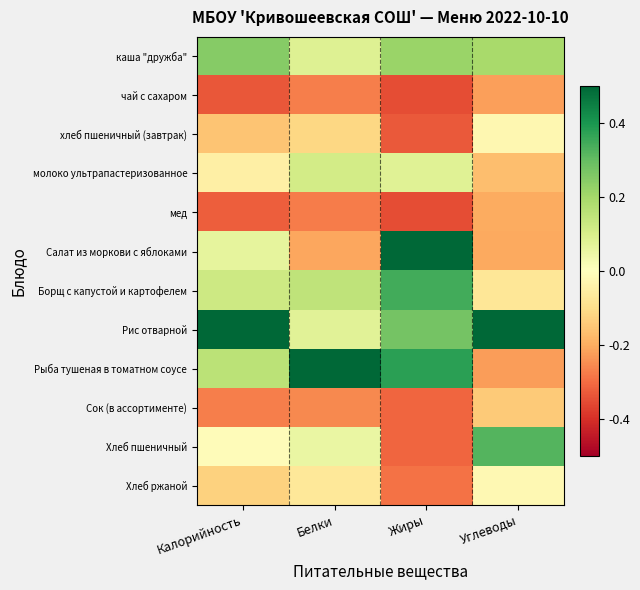

Which series has the largest total across all categories?

Рис отварной